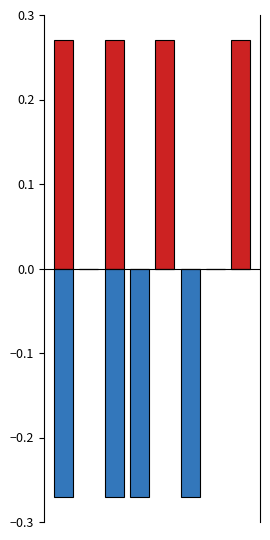

What is the value of the 收入 bar at the 8th from the left?

0.3